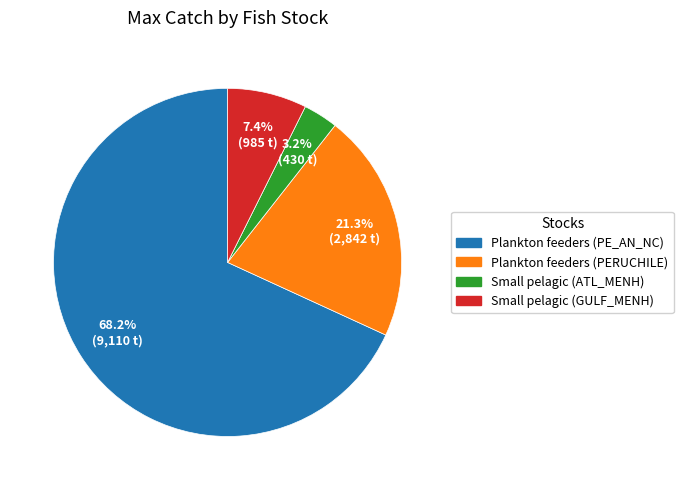

Is there any slice that represents more than half of the pie?

Yes